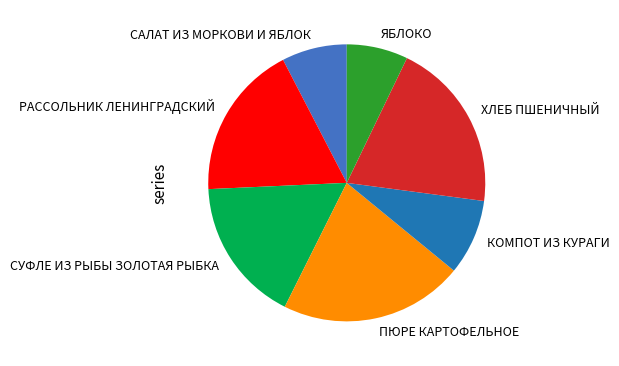

True or false: СУФЛЕ ИЗ РЫБЫ ЗОЛОТАЯ РЫБКА accounts for 3% of the total.

False